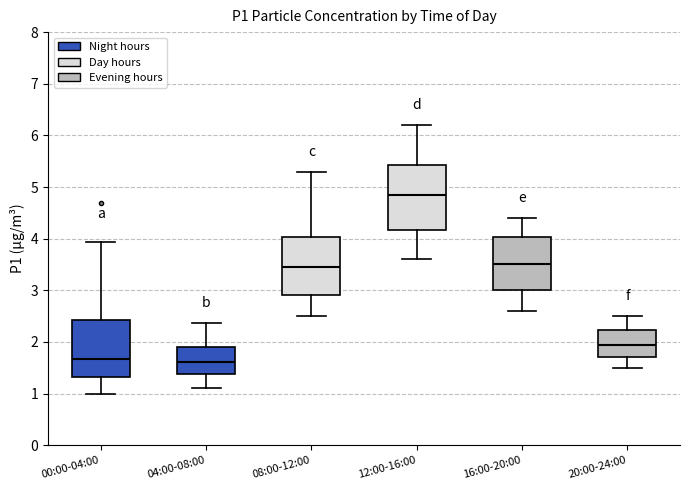

Reading left to right, read every box against the y-axis: the position of its median line, the range the box covers, and the ends of its whiskers. The values are not printed on the chart, so give them approximately, as read against the axis.

00:00-04:00: median 1.7, box 1.3 to 2.4, whiskers 1.0 to 3.9
04:00-08:00: median 1.6, box 1.4 to 1.9, whiskers 1.1 to 2.4
08:00-12:00: median 3.5, box 2.9 to 4.0, whiskers 2.5 to 5.3
12:00-16:00: median 4.9, box 4.2 to 5.4, whiskers 3.6 to 6.2
16:00-20:00: median 3.5, box 3.0 to 4.0, whiskers 2.6 to 4.4
20:00-24:00: median 2.0, box 1.7 to 2.2, whiskers 1.5 to 2.5